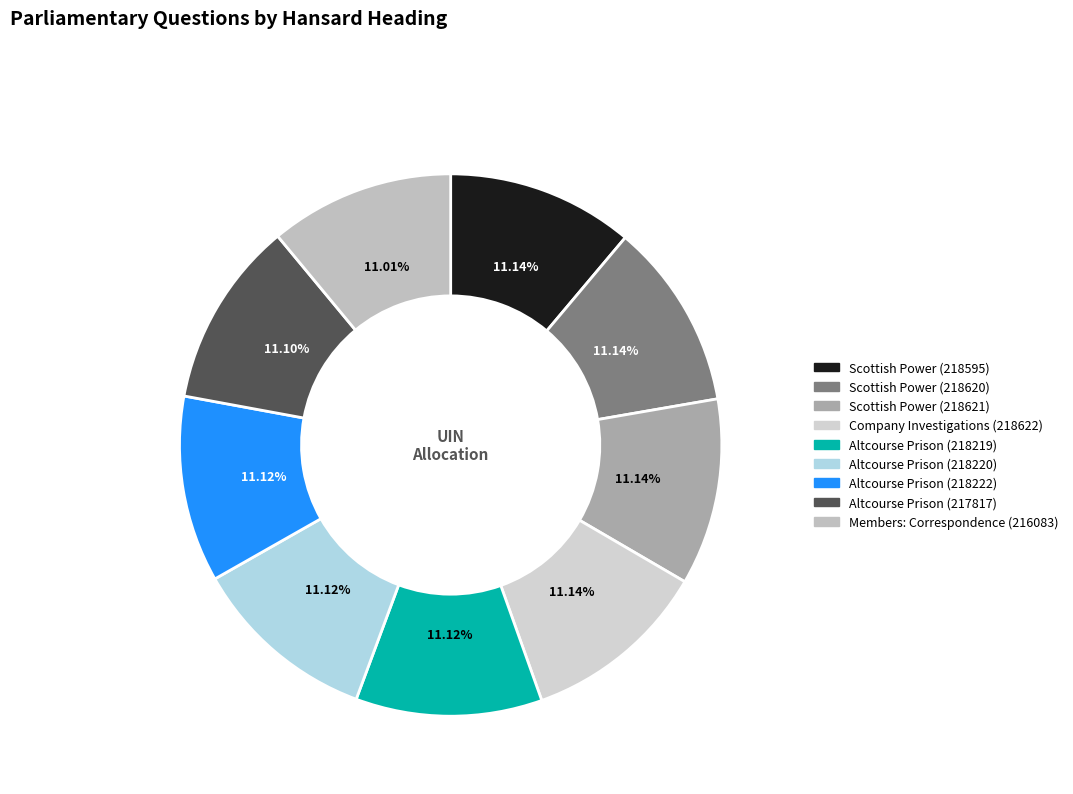

Count the number of slices in the pie.

9